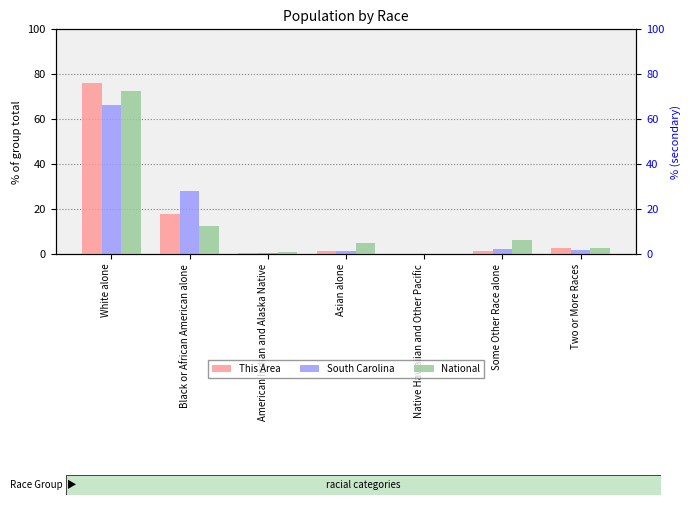

What is the difference between the second highest and minimum values in the South Carolina series?

27.8